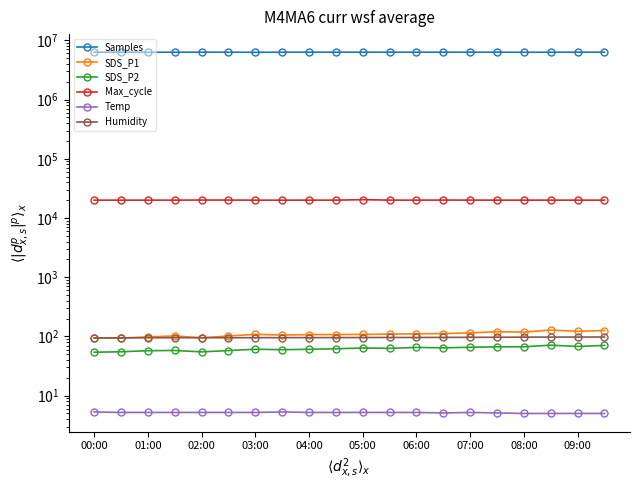

True or false: SDS_P2 has a value of 97.5 at 15.

False